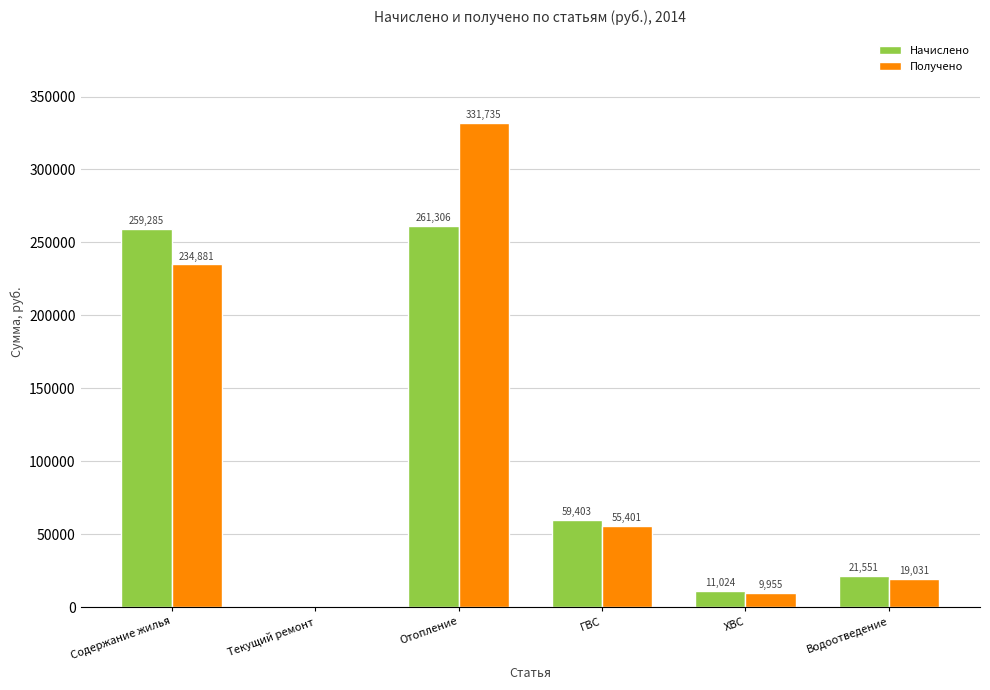

Which series changed the most between Содержание жилья and Водоотведение?

Начислено